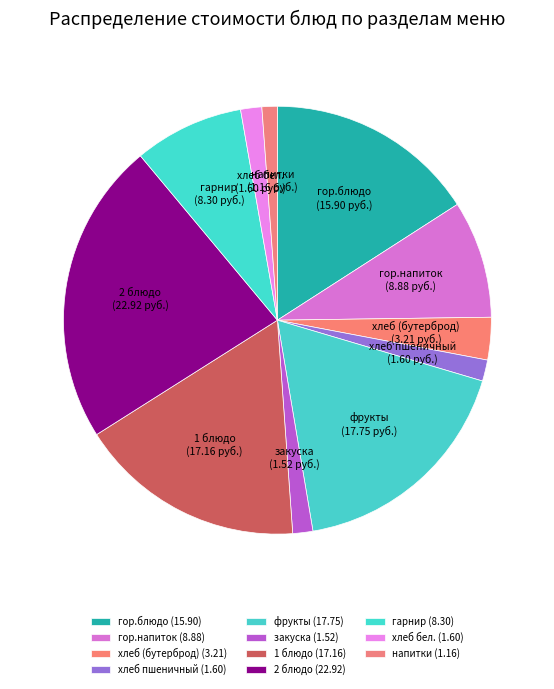

Which has a higher value, фрукты or хлеб бел.?

фрукты